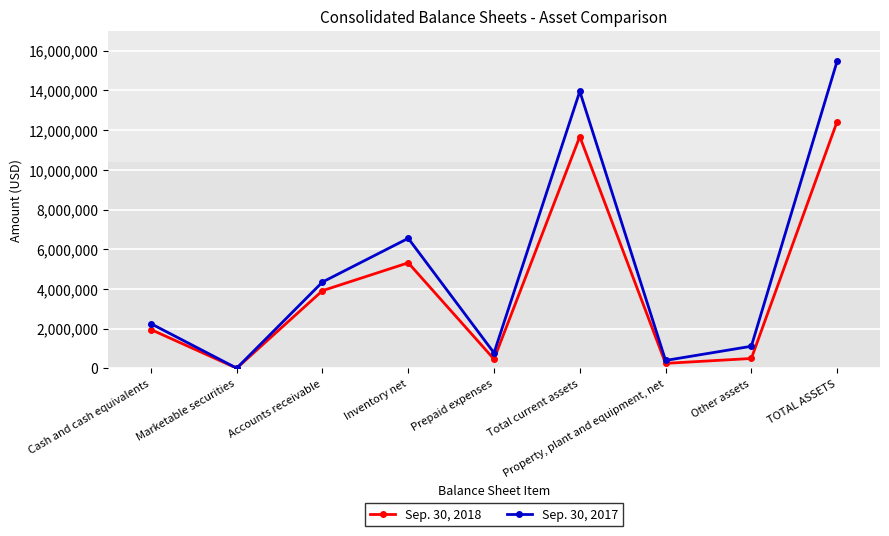

What is the approximate value of Sep. 30, 2018 at Total current assets, to the nearest 100?

11671300